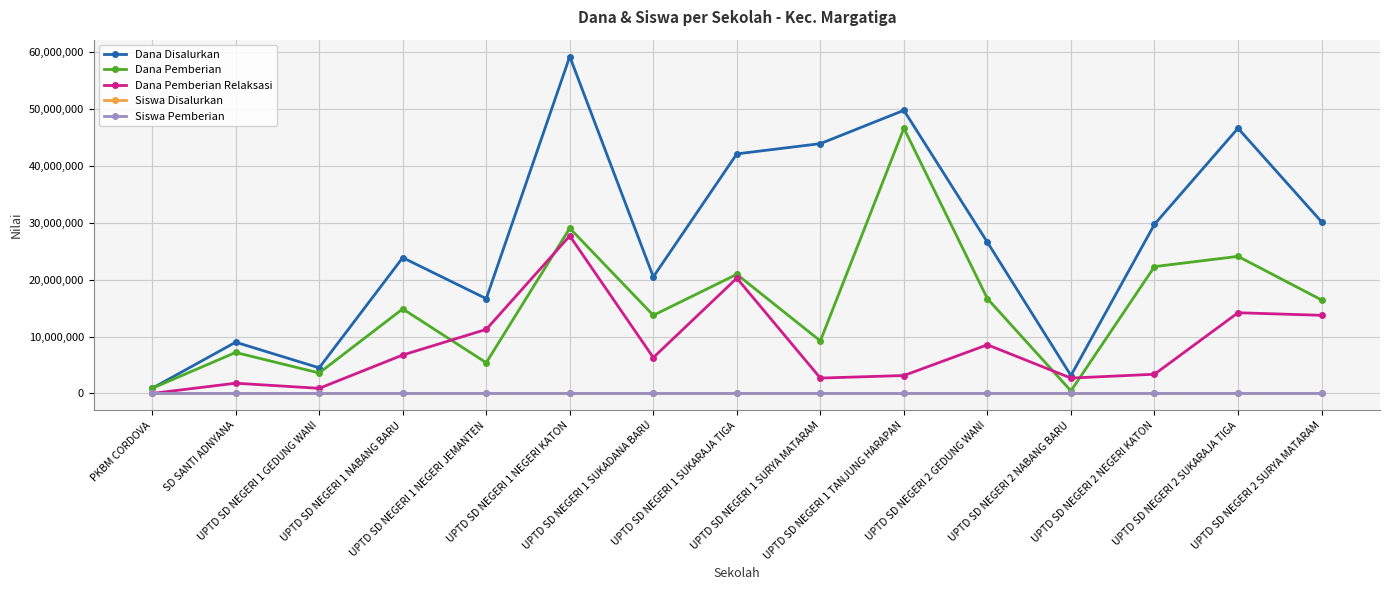

In Dana Disalurkan, how many points are higher than both neighbors (excluding endpoints)?

5